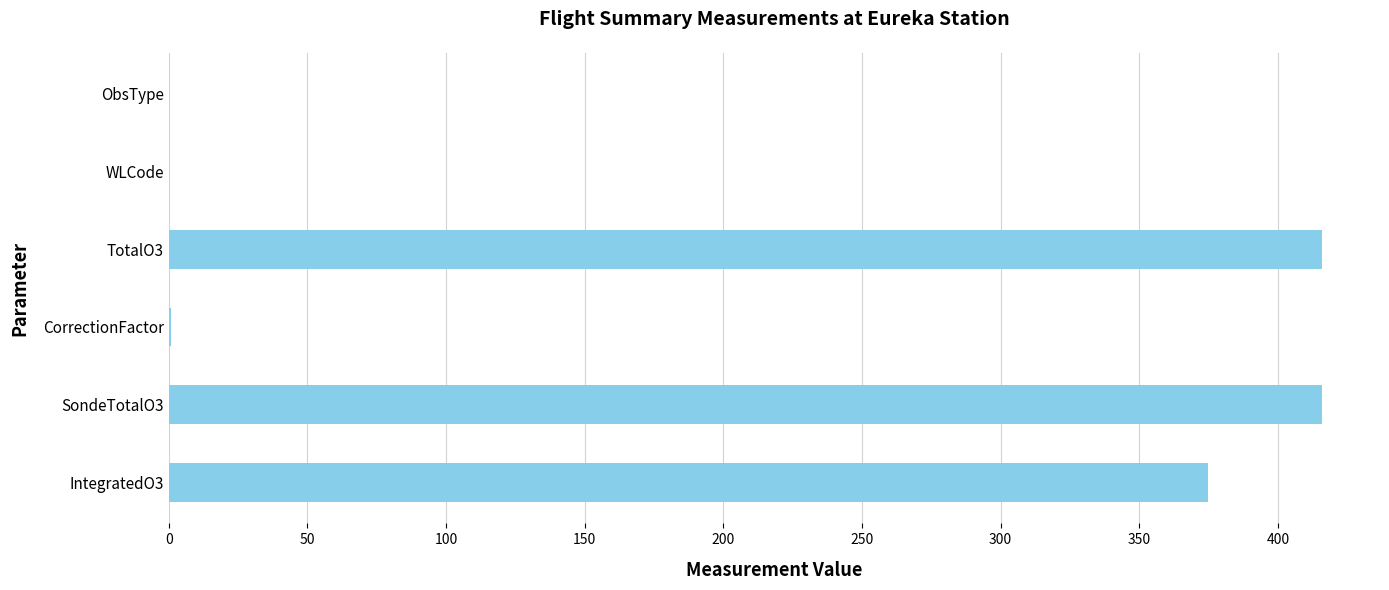

What is the sum of all values?

1207.6